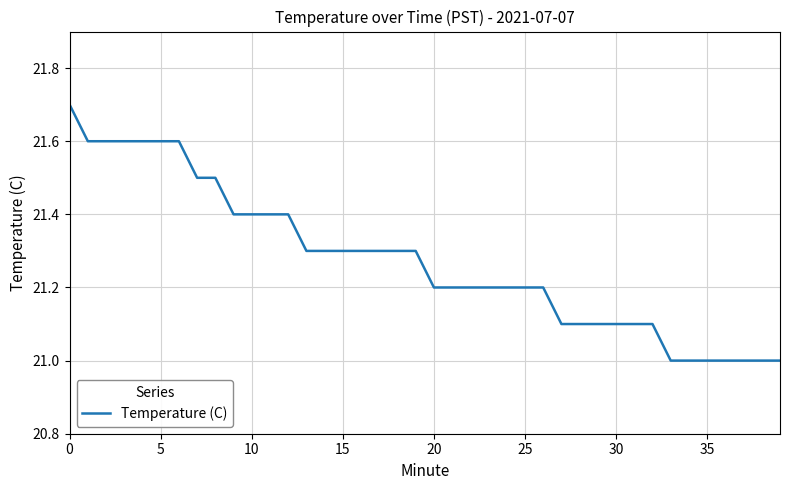

What is the smallest value displayed?

21.0